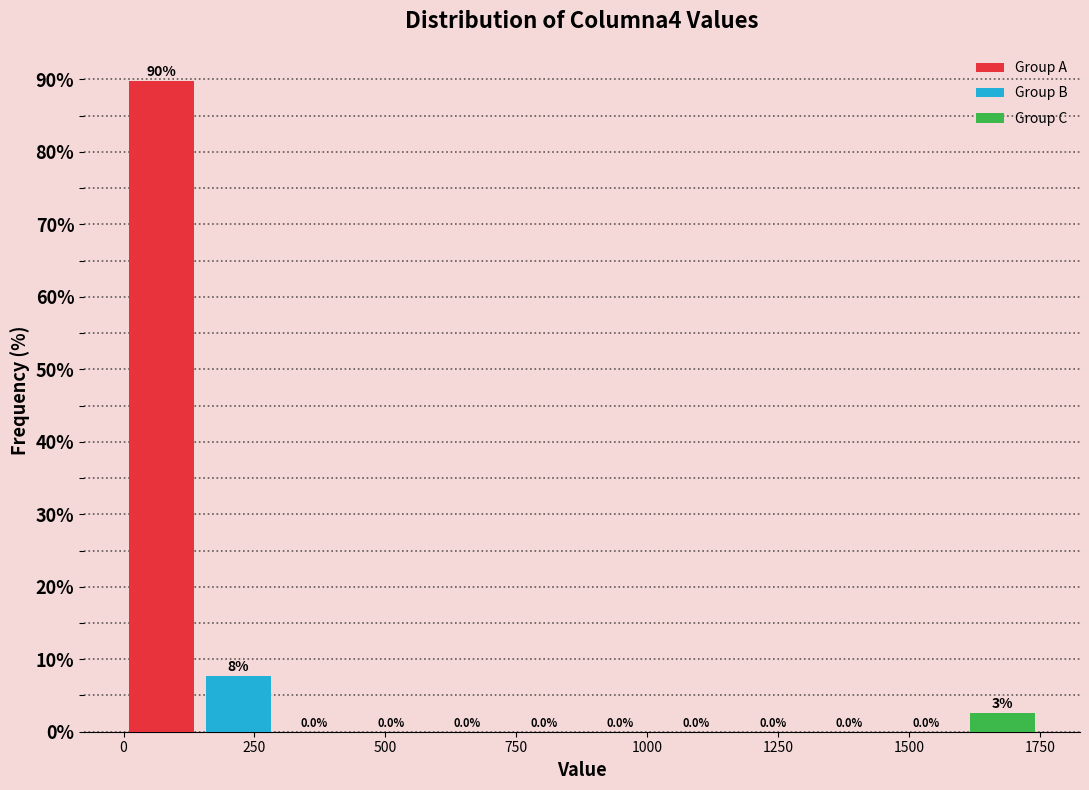

Is the value of Group C at 1500 greater than the value of Group B at 1500?

Yes